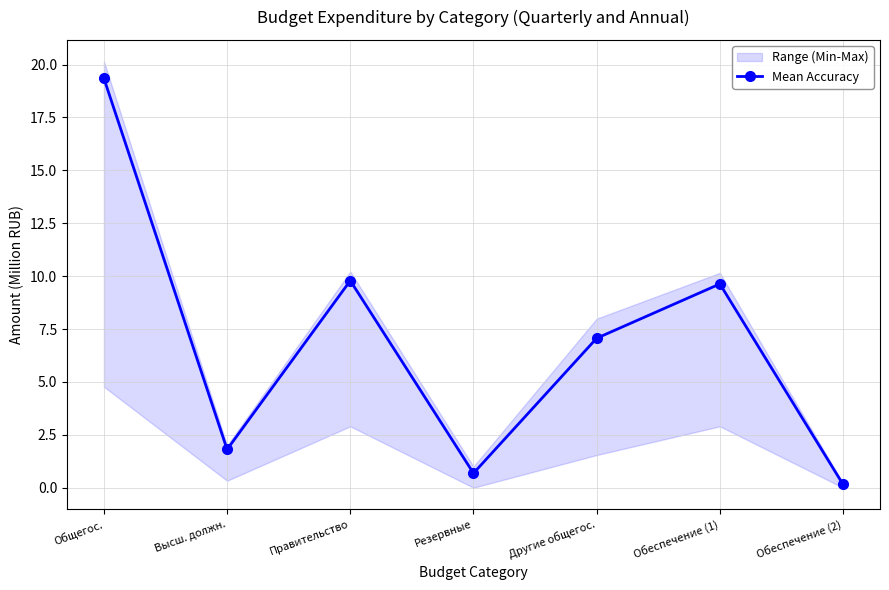

Count the number of categories in the chart.

7